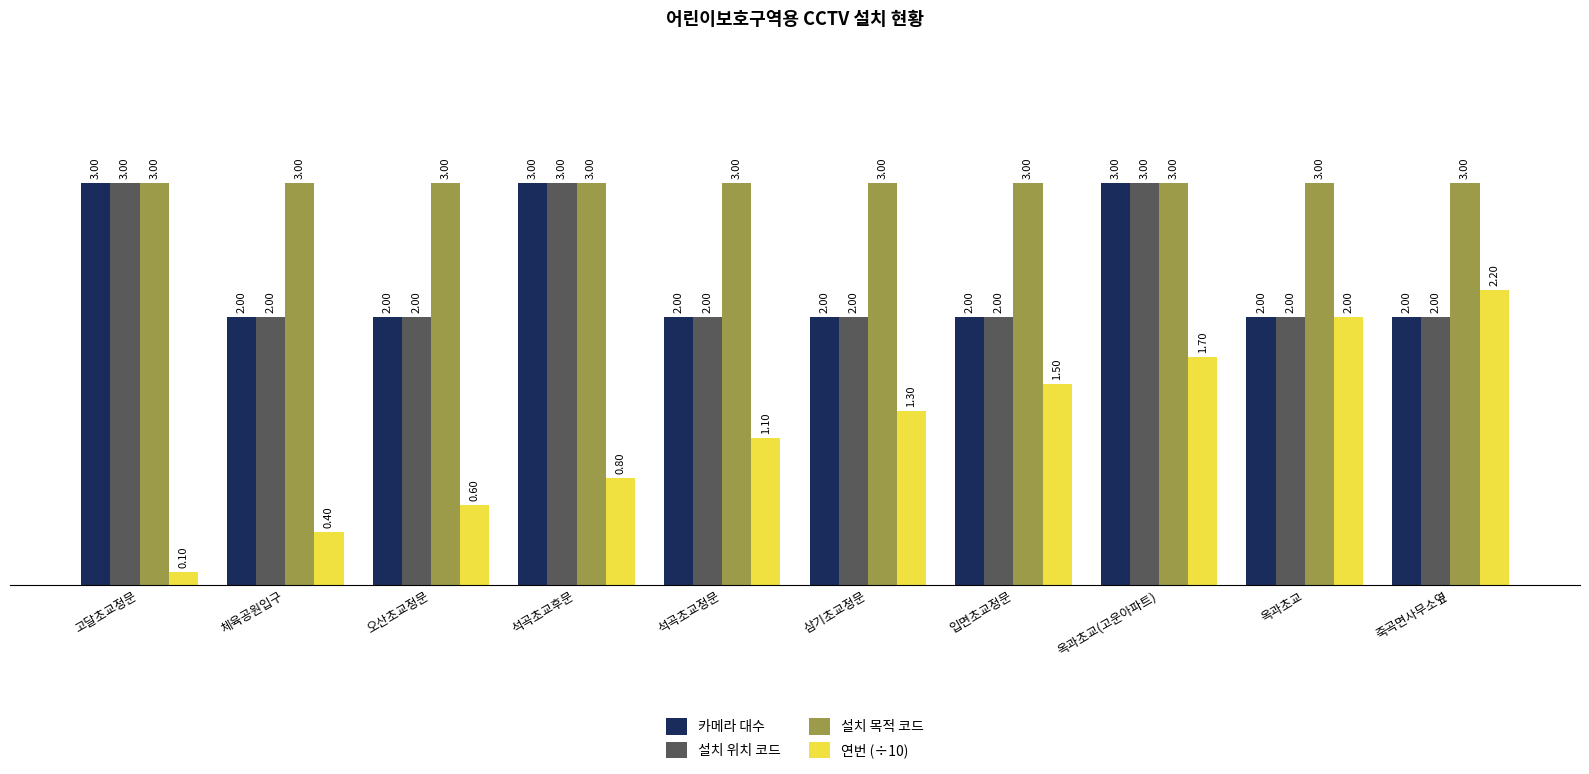

Is it true that 설치 위치 코드 equals 2.0 at 죽곡면사무소옆?

True